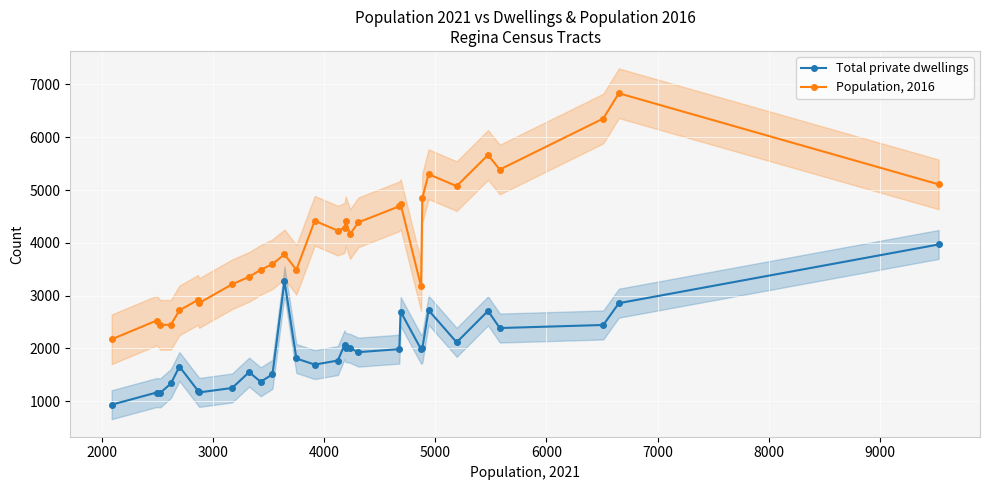

True or false: Population, 2016 has more than 0 points higher than both neighbors.

True